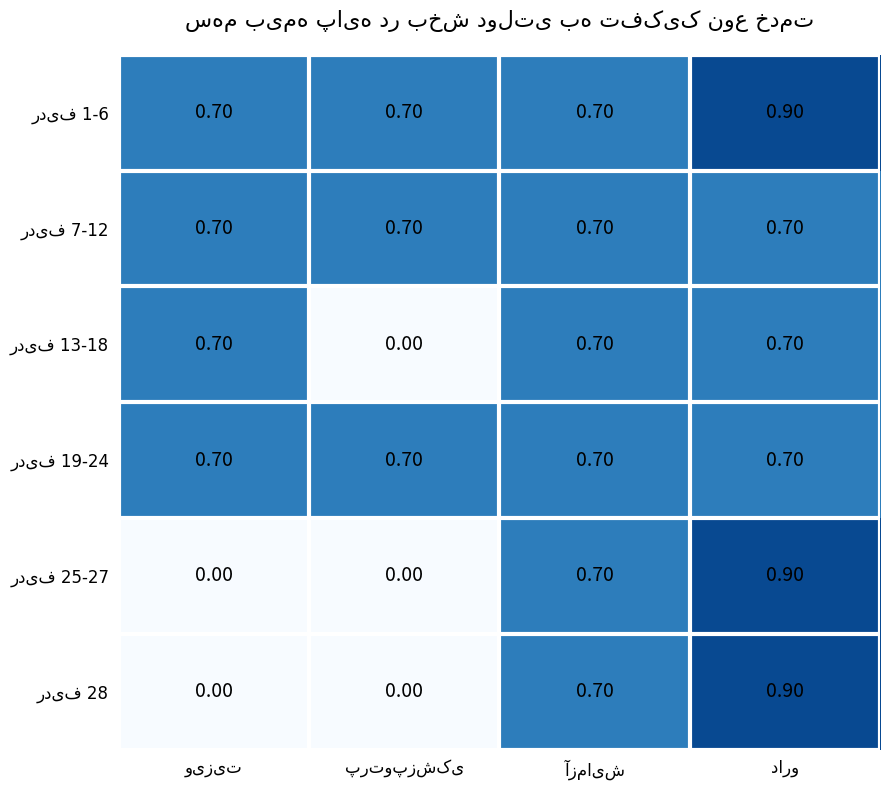

At how many categories does at least one series exceed 0?

4